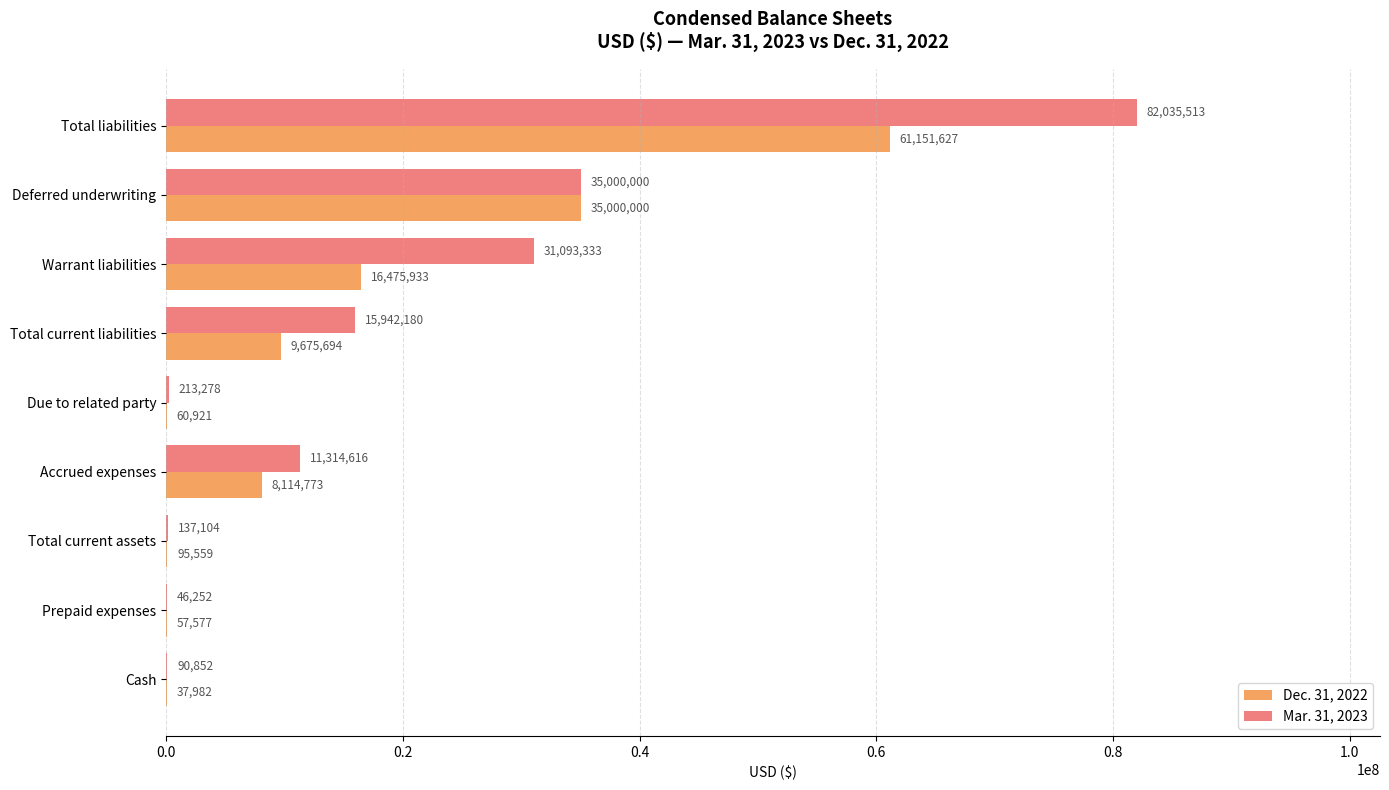

Is it true that Mar. 31, 2023 equals 4689765 at Total current liabilities?

False